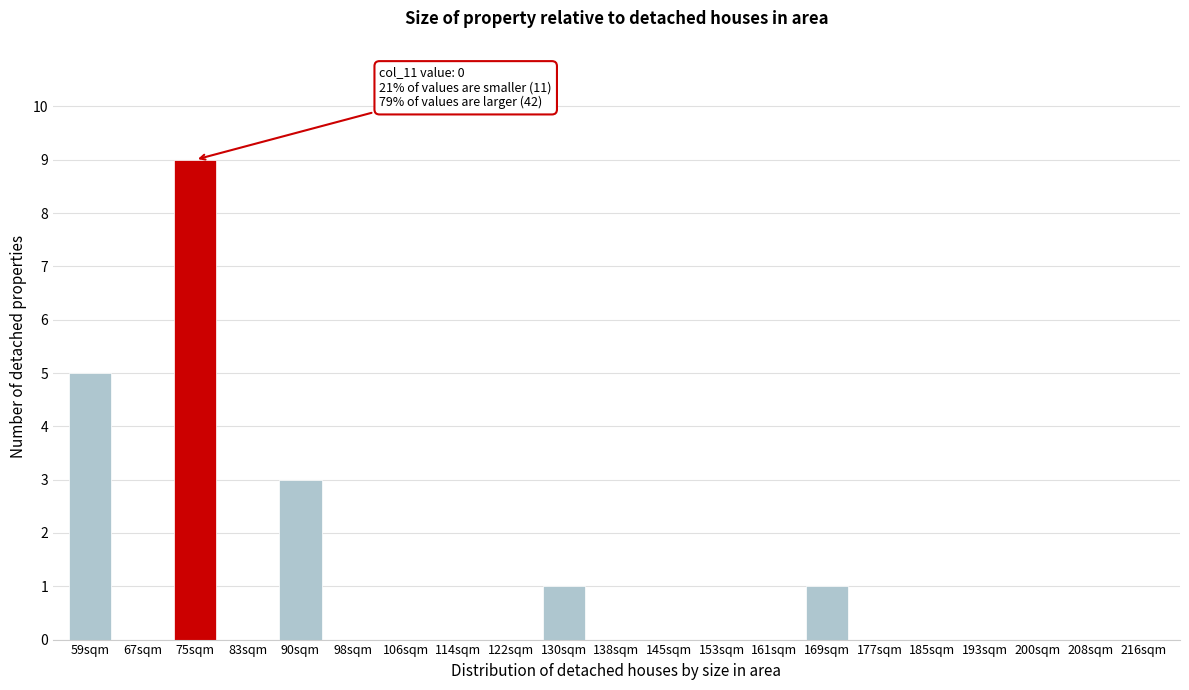

Reading left to right, what are all the values shown in this chart?

59sqm=5	67sqm=0	75sqm=9	83sqm=0	90sqm=3	98sqm=0	106sqm=0	114sqm=0	122sqm=0	130sqm=1	138sqm=0	145sqm=0	153sqm=0	161sqm=0	169sqm=1	177sqm=0	185sqm=0	193sqm=0	200sqm=0	208sqm=0	216sqm=0